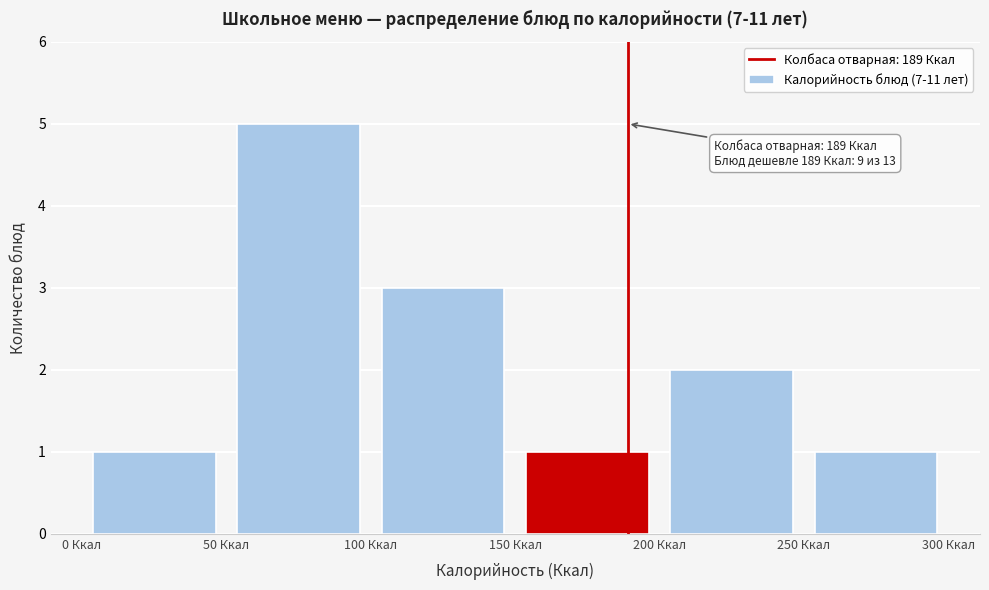

Which range on the x-axis has the tallest bar?

50 to 100